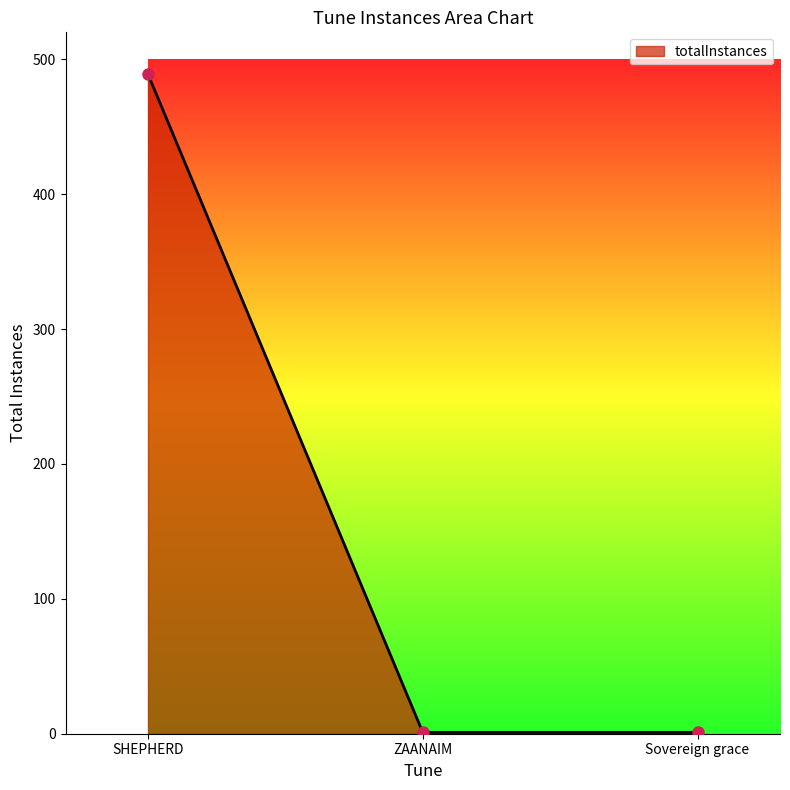

Between SHEPHERD and ZAANAIM, which is larger?

SHEPHERD